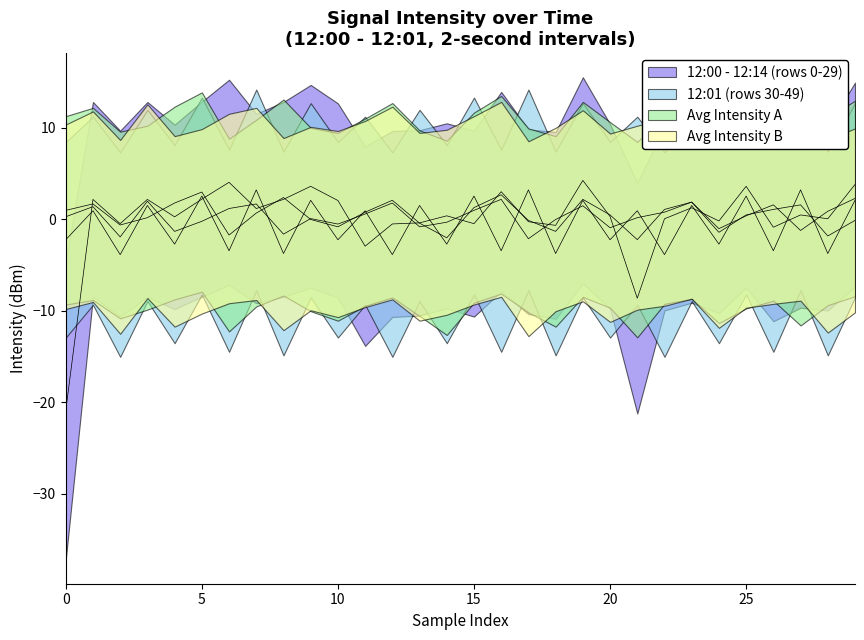

Does the chart have visible grid lines?

No